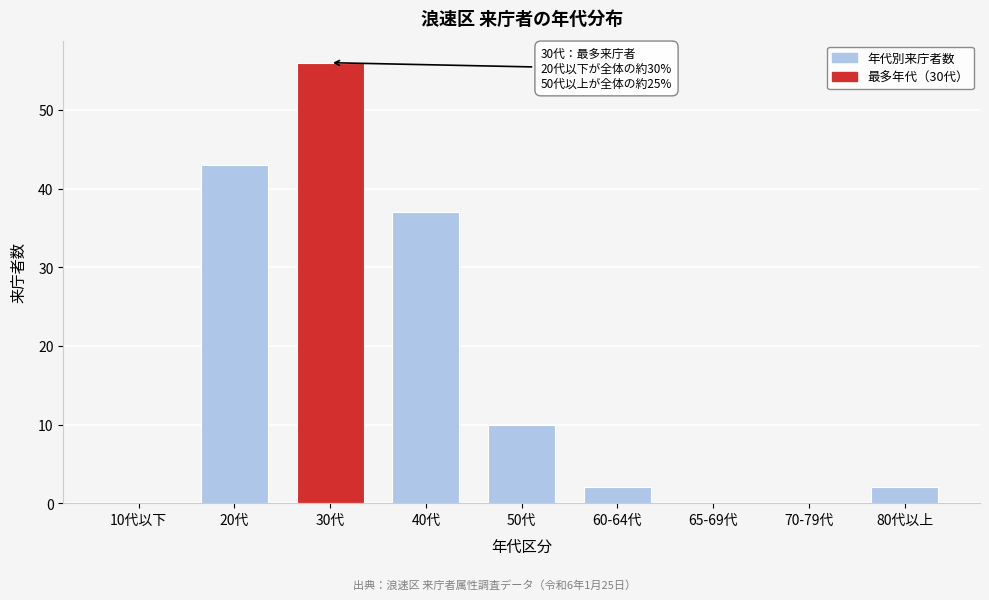

Reading left to right, list all the values displayed in this chart.

10代以下=0	20代=43	30代=56	40代=37	50代=10	60-64代=2	65-69代=0	70-79代=0	80代以上=2